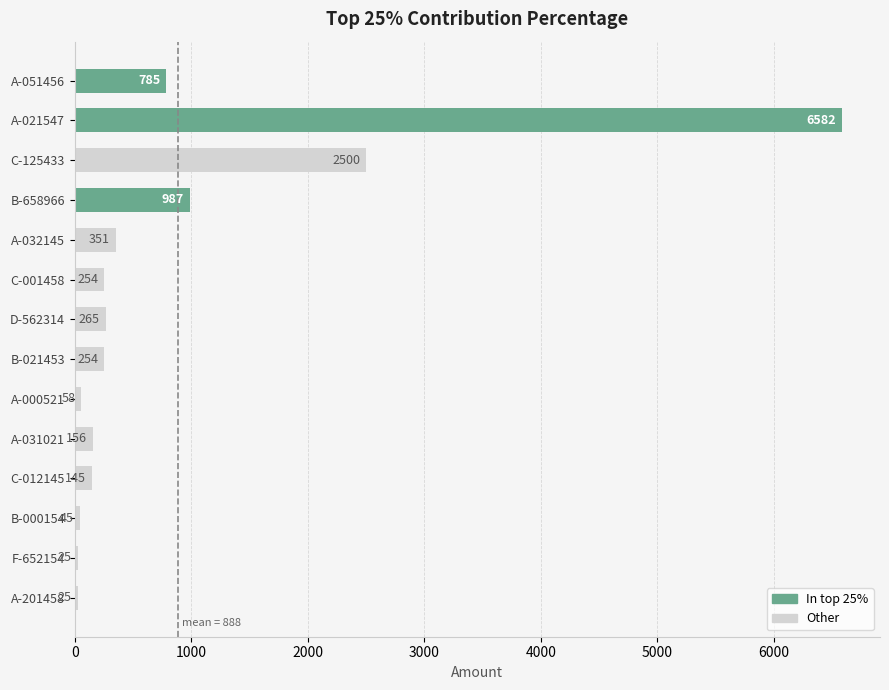

The chart shows a value of 25 at A-201458. True or false?

True